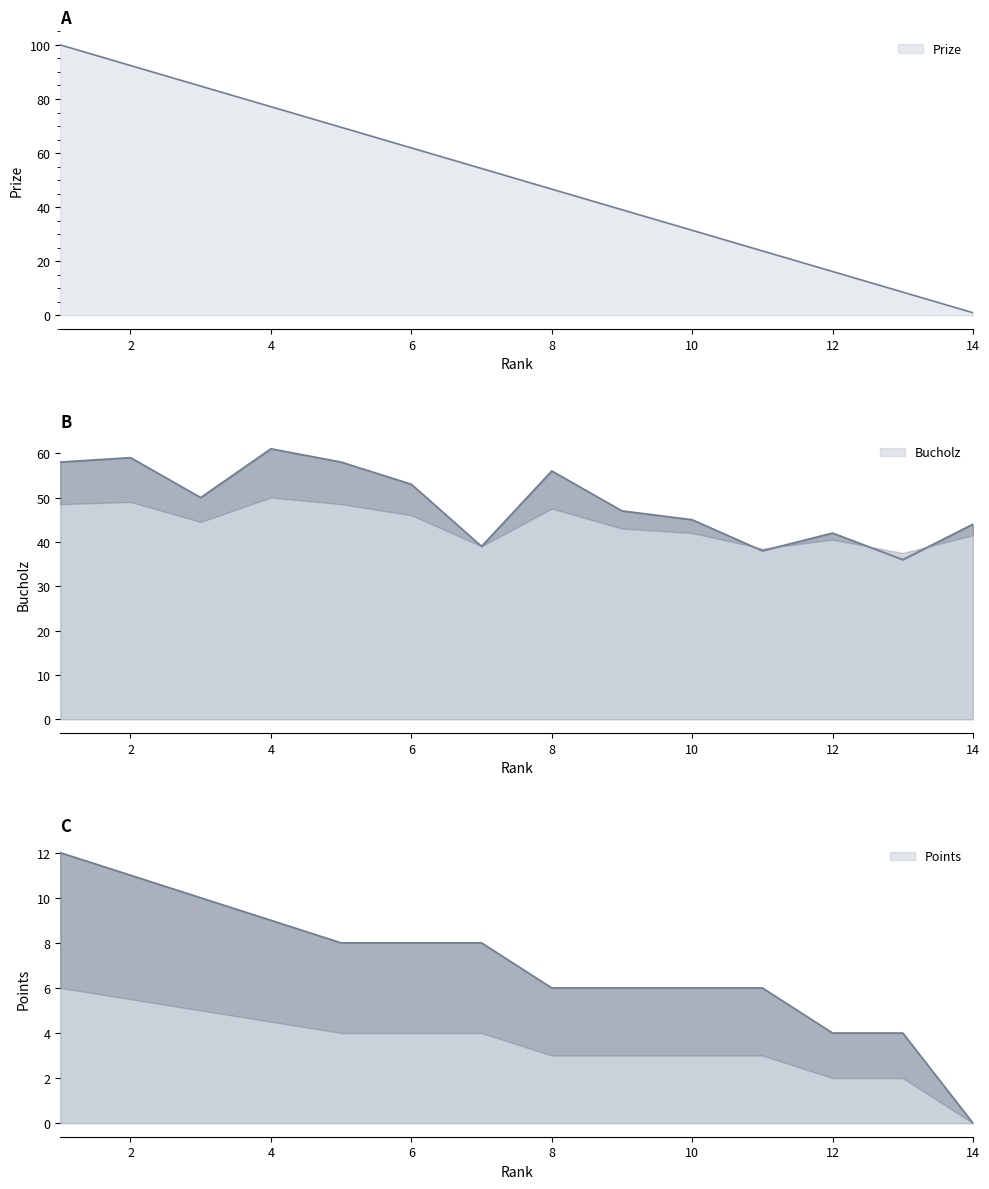

Is the value of Points at 7 greater than the value of Bucholz at 3?

No